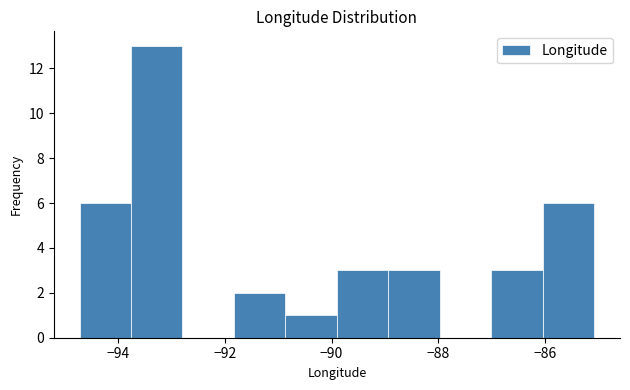

Reading left to right, transcribe this chart: for each bar, give the range it covers on the x-axis and its height. Neither the bar edges nor the heights are printed on the chart, so give them approximately, as read against the axes.

-94.8 to -93.8: 6
-93.8 to -92.8: 13
-92.8 to -91.8: 0
-91.8 to -90.8: 2
-90.8 to -89.8: 1
-89.8 to -89.0: 3
-89.0 to -88.0: 3
-88.0 to -87.0: 0
-87.0 to -86.0: 3
-86.0 to -85.0: 6